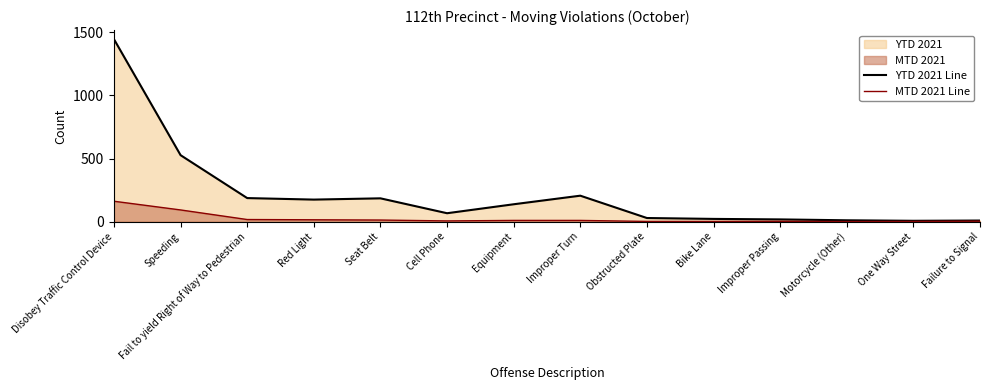

At which category is the sum across all series the highest?

Disobey Traffic Control Device